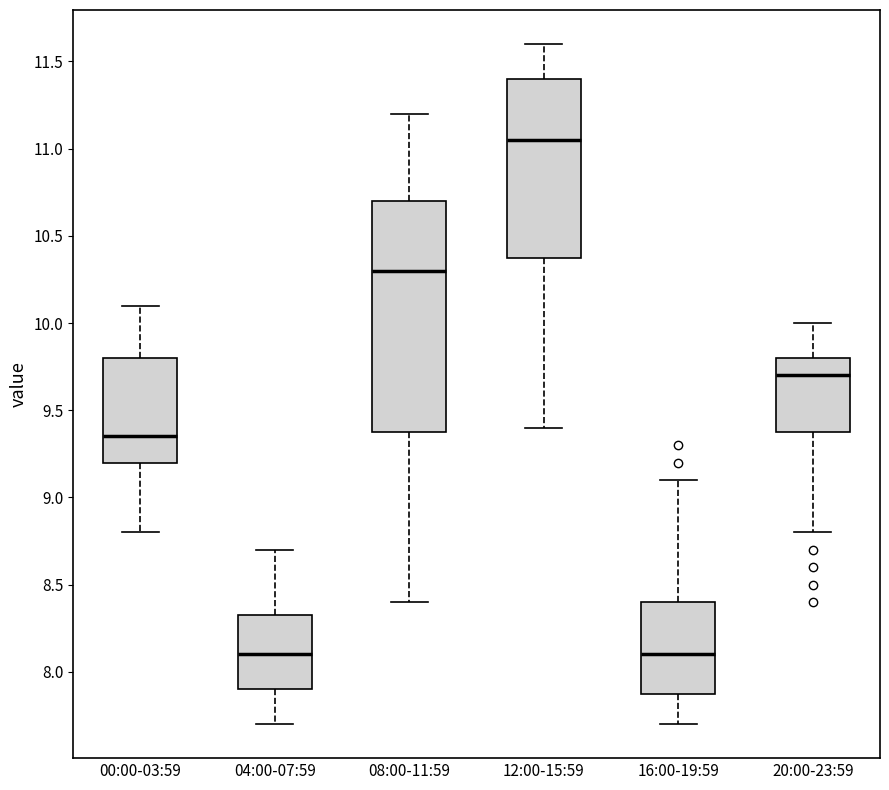

Where is the upper edge of the box for 16:00-19:59 on the y-axis? The values are not printed on the chart, so give them approximately, as read against the axis.

8.40